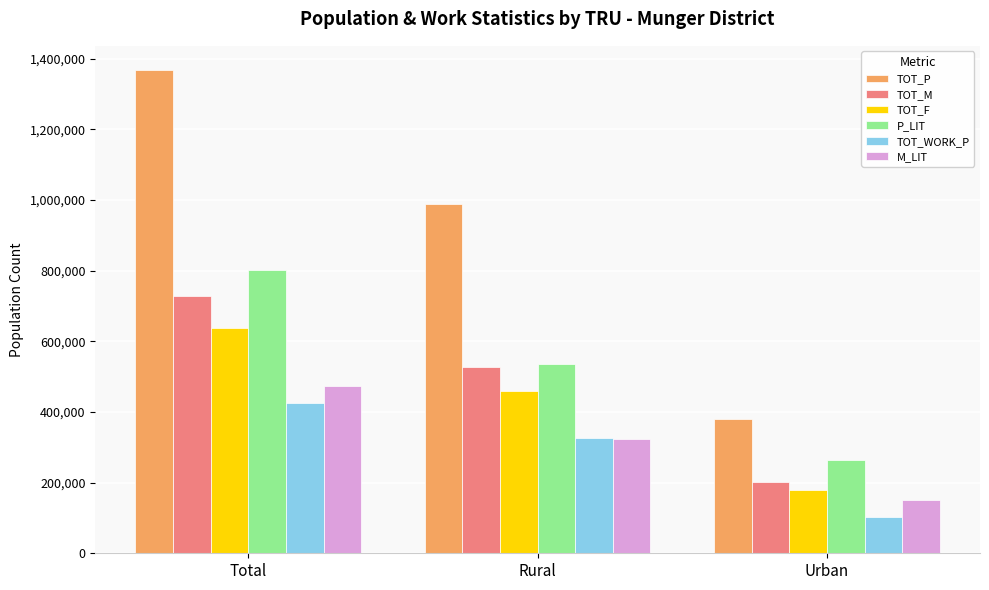

Reading right to left, extract all data points from this chart.

TOT_P: Urban=380120	Rural=987645	Total=1367765
TOT_M: Urban=201742	Rural=527299	Total=729041
TOT_F: Urban=178378	Rural=460346	Total=638724
P_LIT: Urban=264796	Rural=537021	Total=801817
TOT_WORK_P: Urban=101470	Rural=325188	Total=426658
M_LIT: Urban=149500	Rural=324241	Total=473741